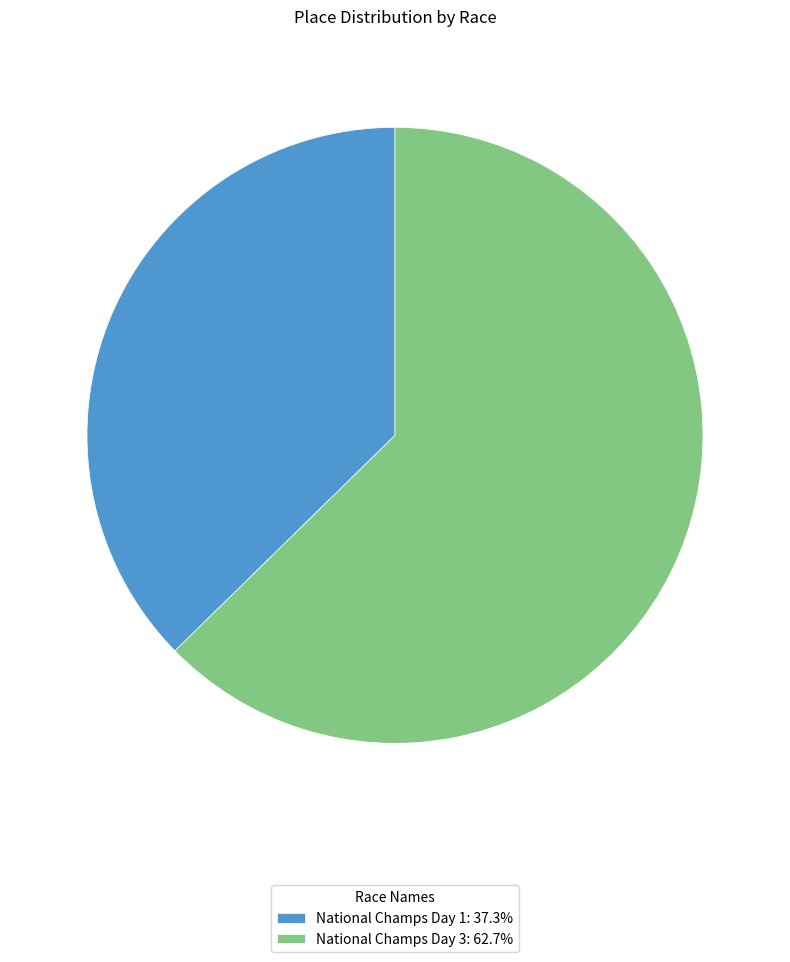

Approximately how many times larger is the value at National Champs Day 3: 62.7% compared to National Champs Day 1: 37.3%?

1.7